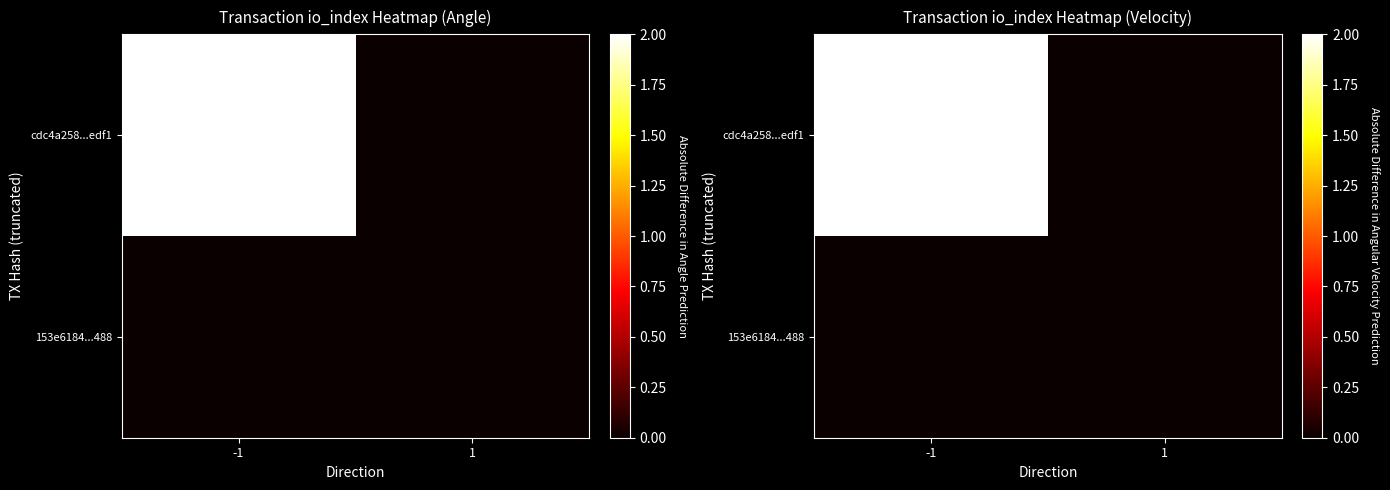

Which series changed the most between -1 and 1?

cdc4a258...edf1